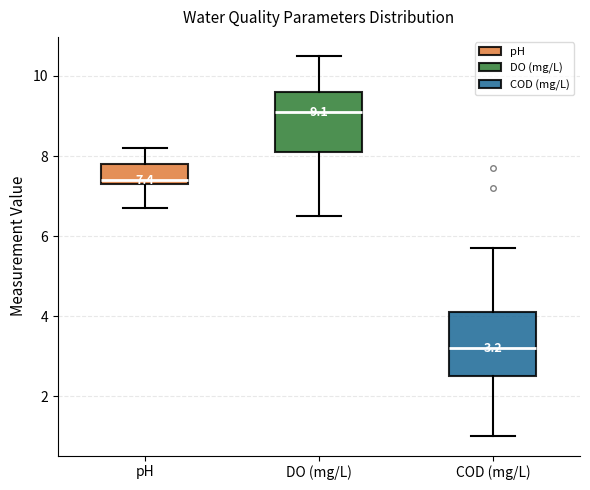

Which box's median line is the highest?

DO (mg/L)